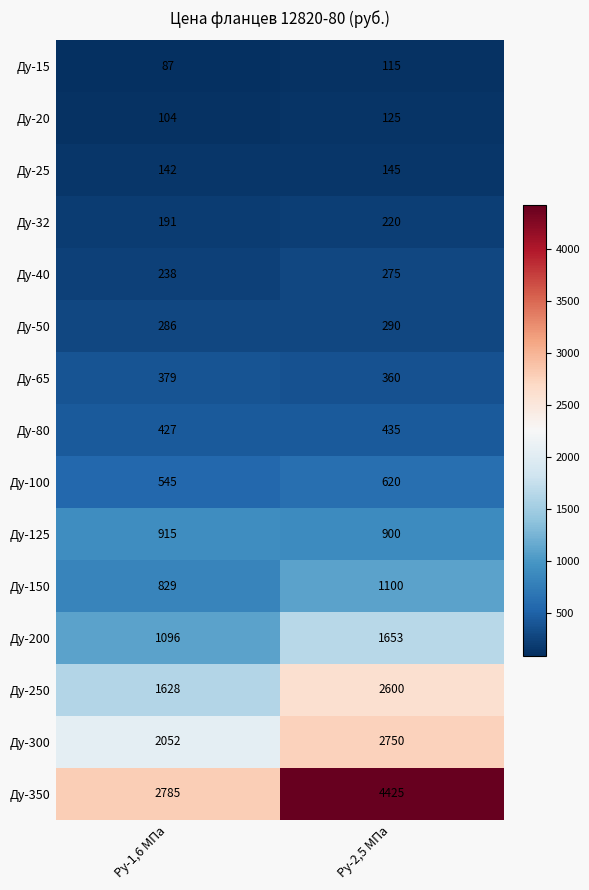

At which category is the sum across all series the highest?

Ру-2,5 МПа